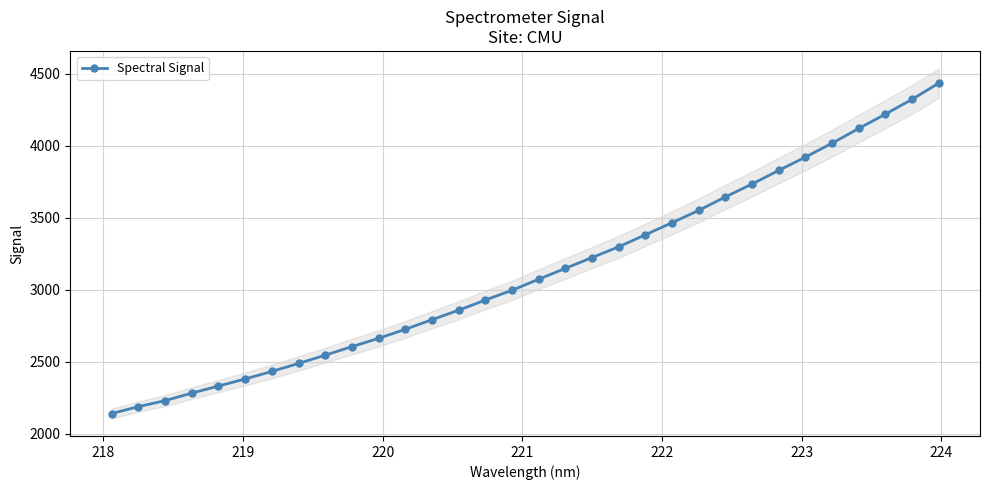

How many values exceed 3072?

16